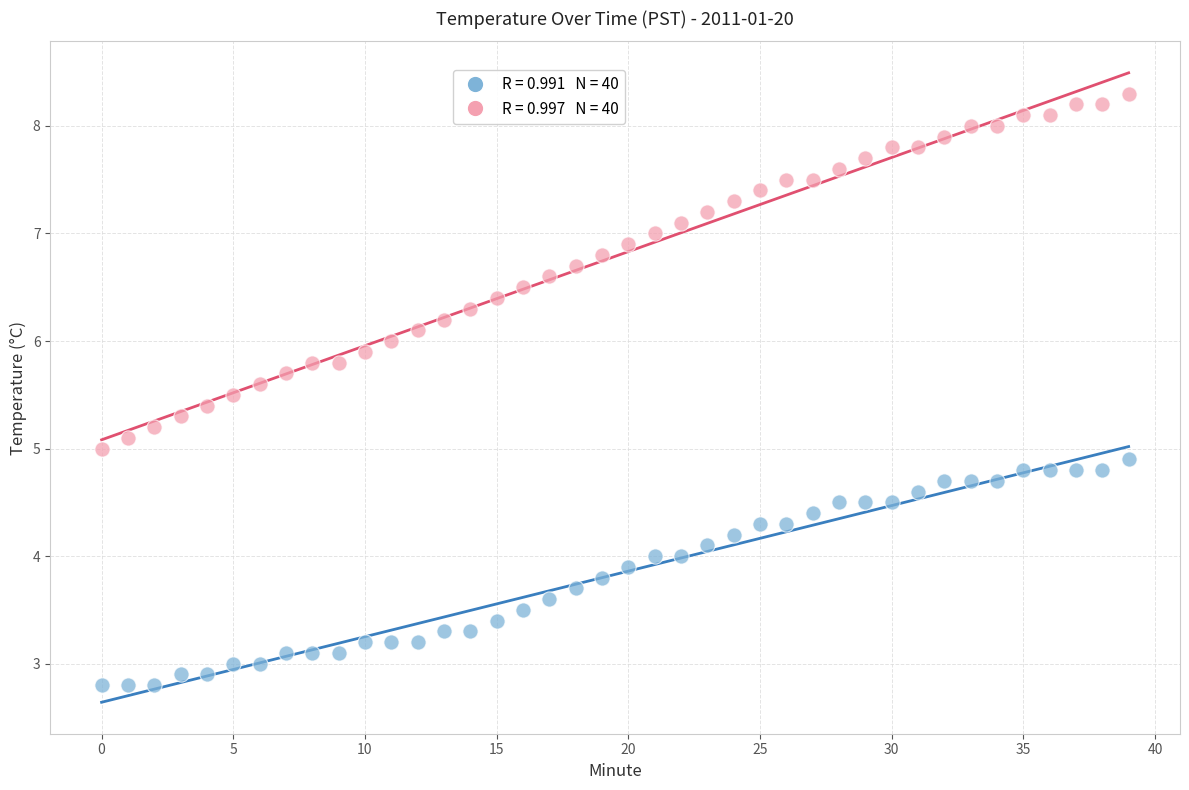

Across all data points, what is the range of Y values (max minus min)?

5.5